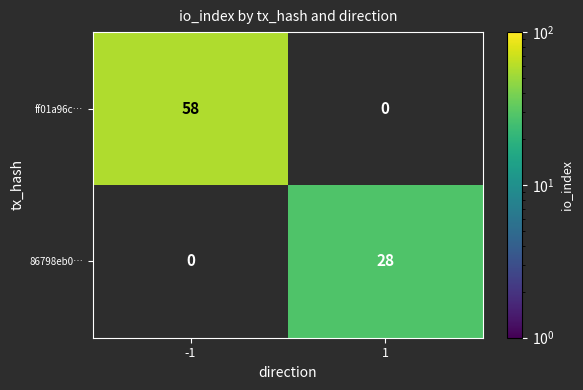

At how many categories does at least one series exceed 18?

2